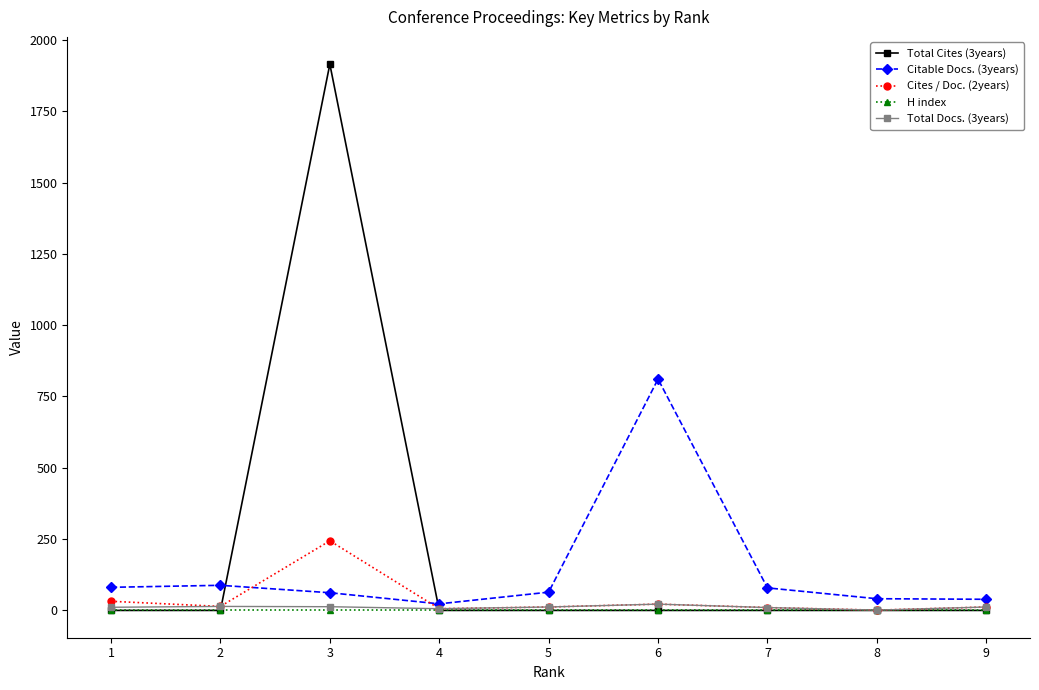

What is the greatest value displayed?

1915